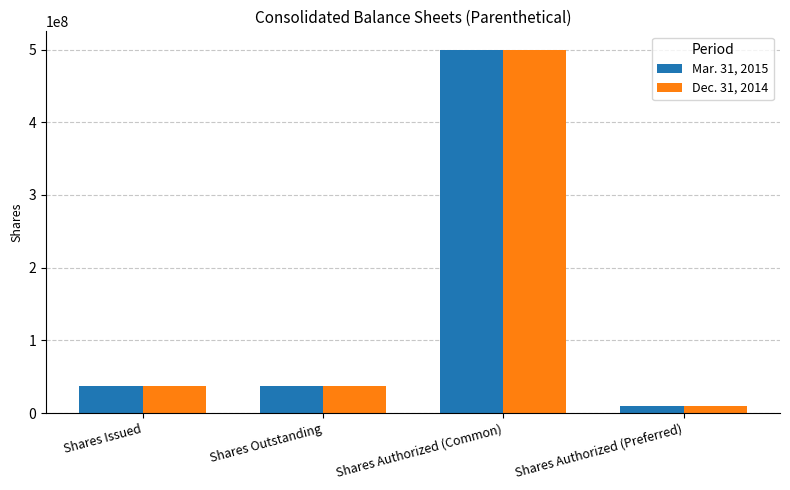

True or false: Mar. 31, 2015 has a value of 500000000 at Shares Authorized (Common).

True